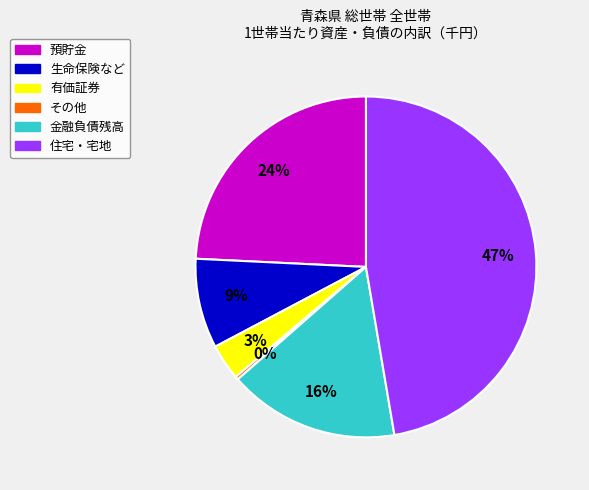

The 預貯金 slice represents 24% of the pie. True or false?

True